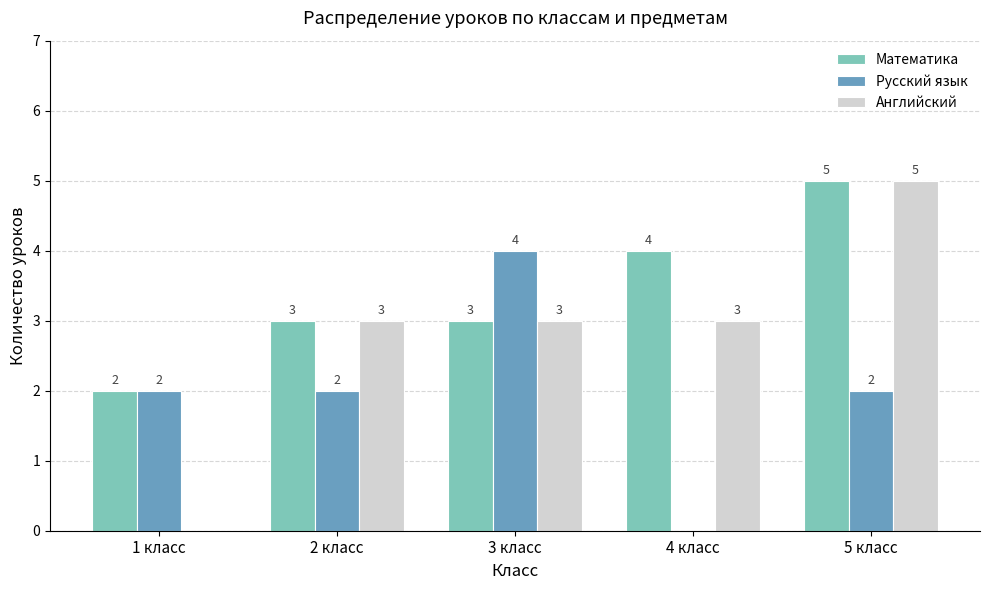

Which series has the largest total across all categories?

Математика